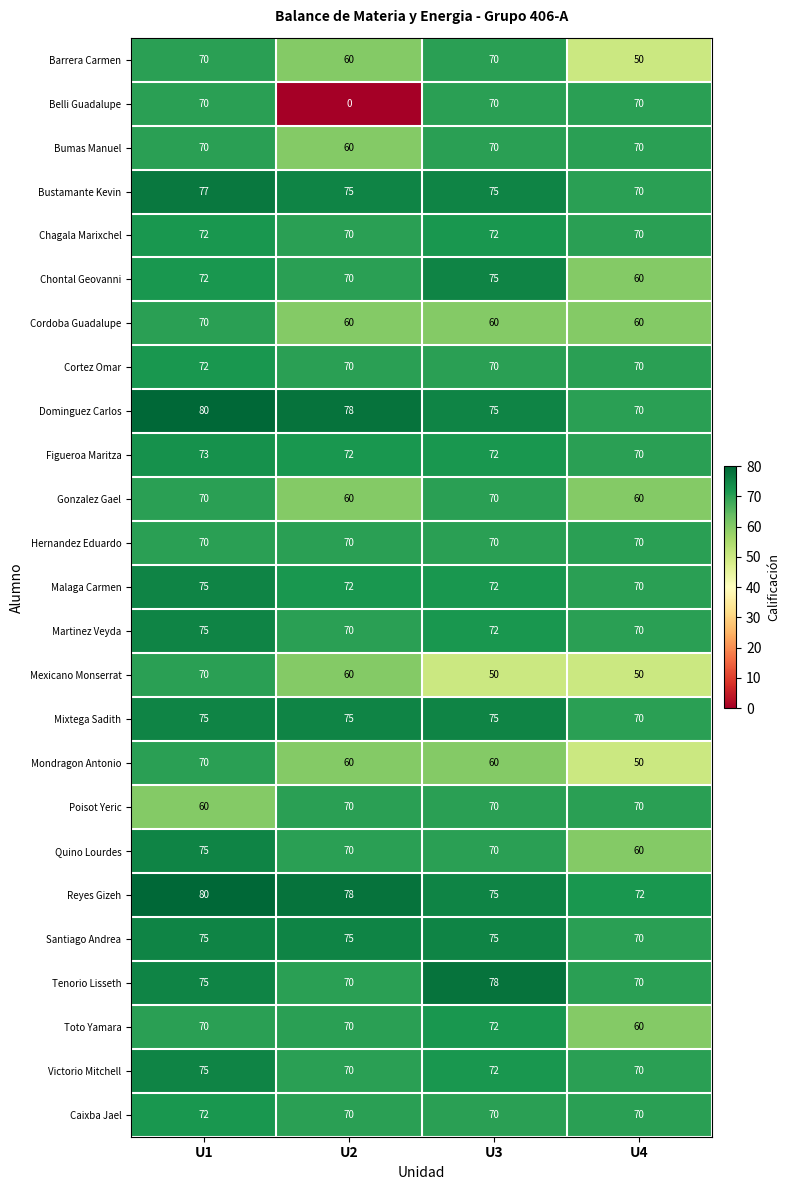

What is the difference between the highest and lowest values at U1?

20